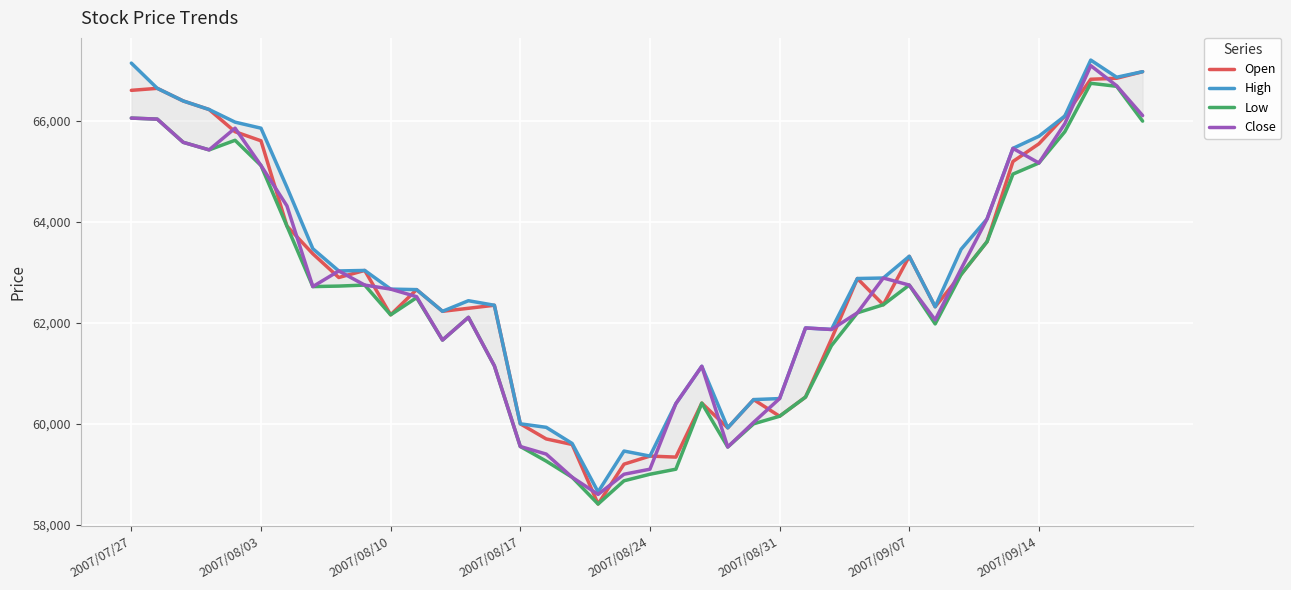

Is it true that High equals 63460 at 32?

True